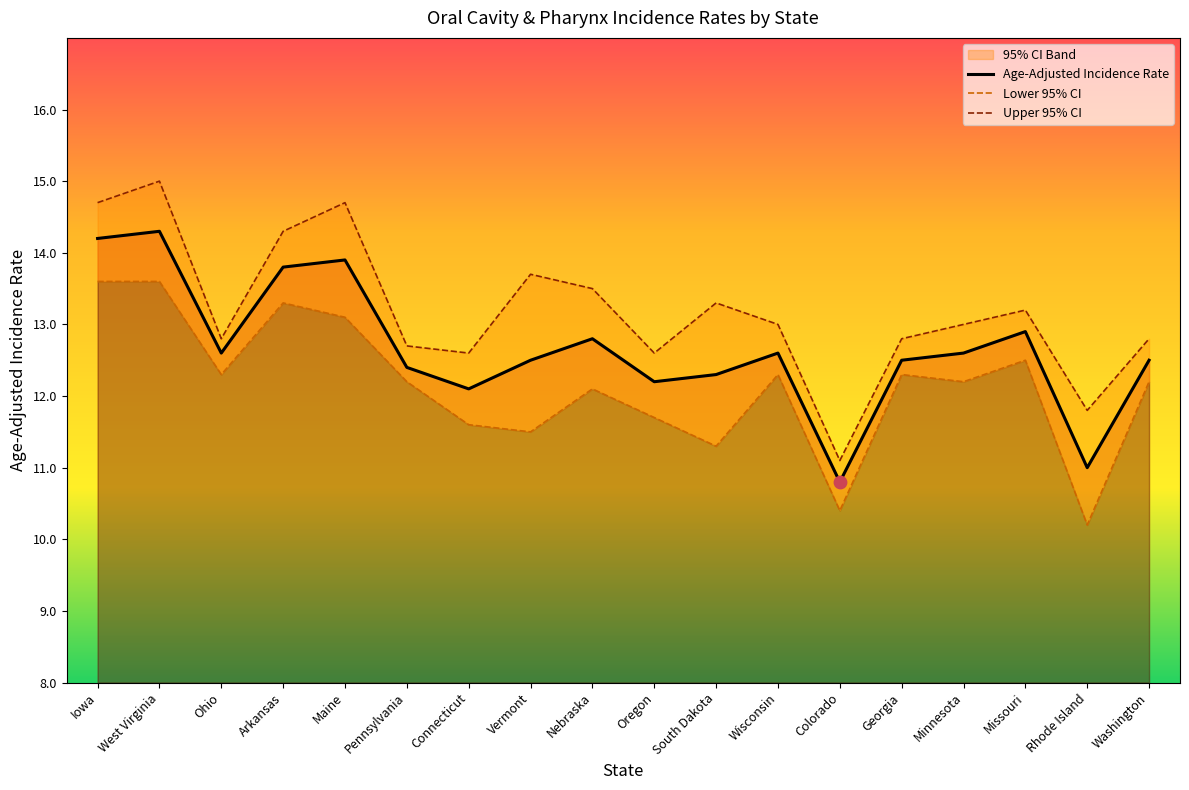

At how many categories does at least one series exceed 11?

18